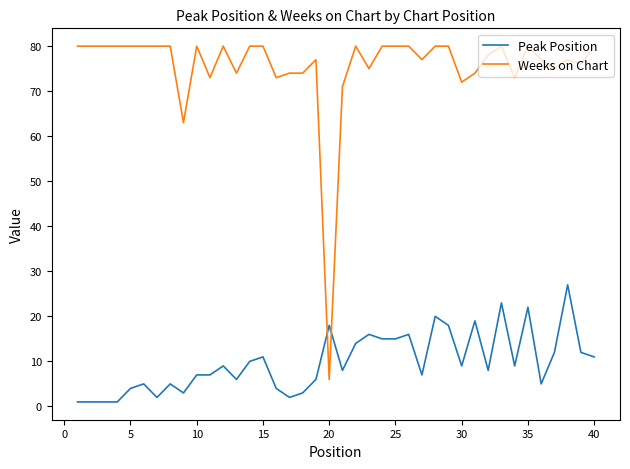

True or false: Weeks on Chart has more than 2 points higher than both neighbors.

True